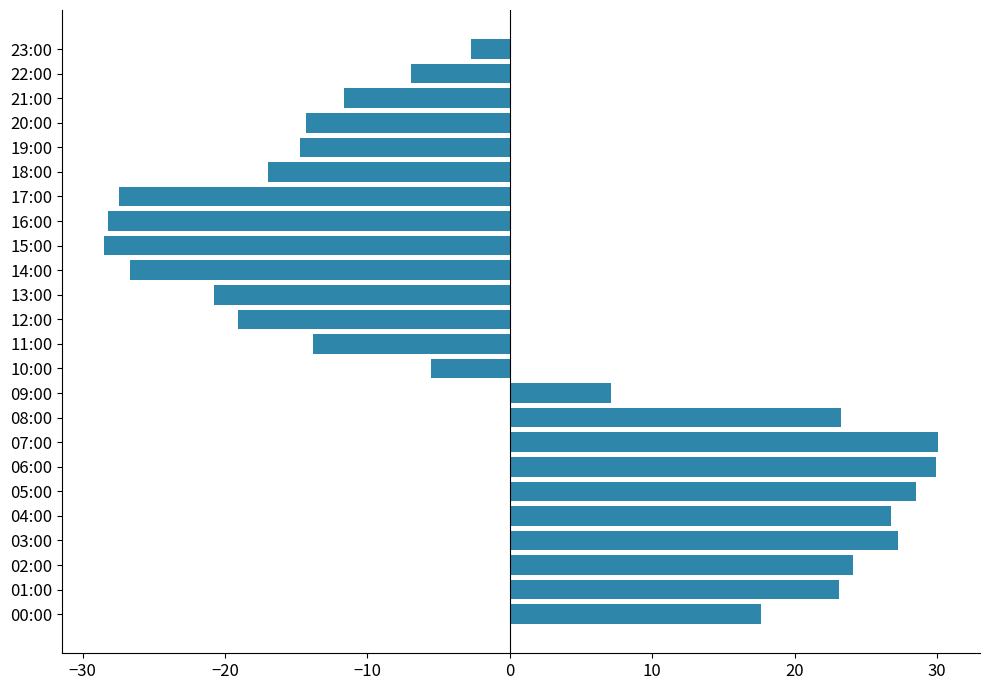

What is the difference between the maximum and minimum values?

58.6